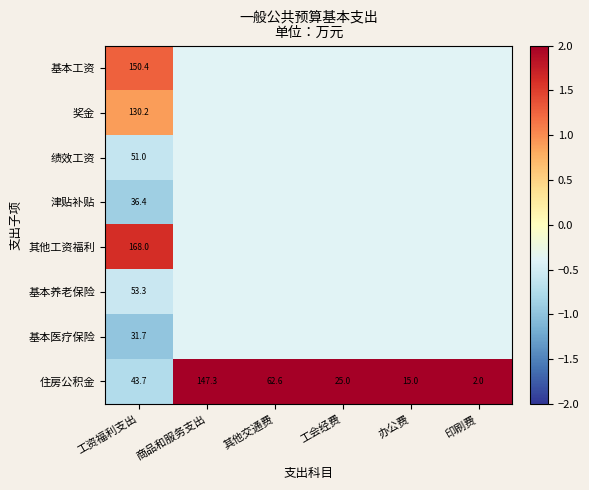

Read the 基本医疗保险 value at 商品和服务支出.

-0.4